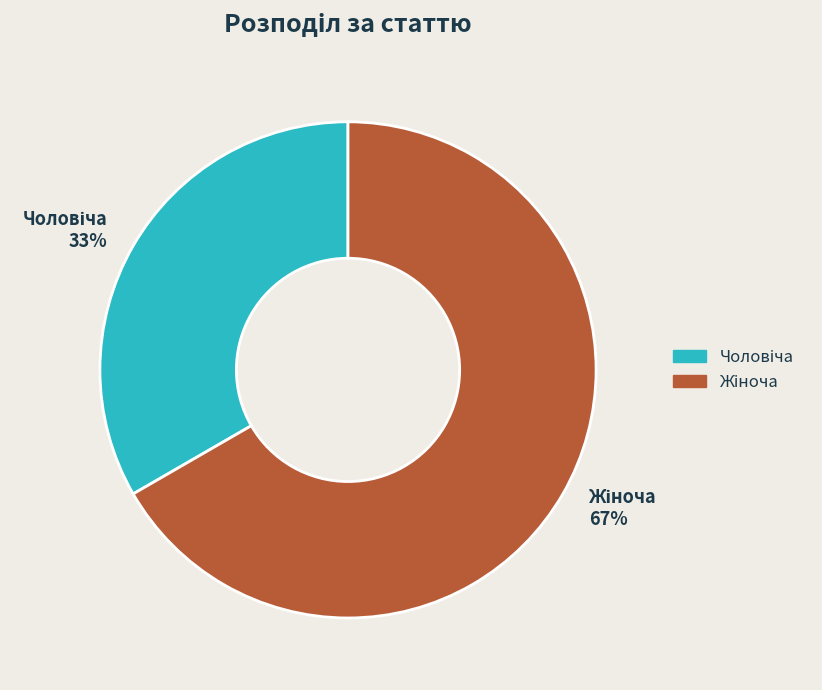

Is there a majority slice in this chart?

Yes